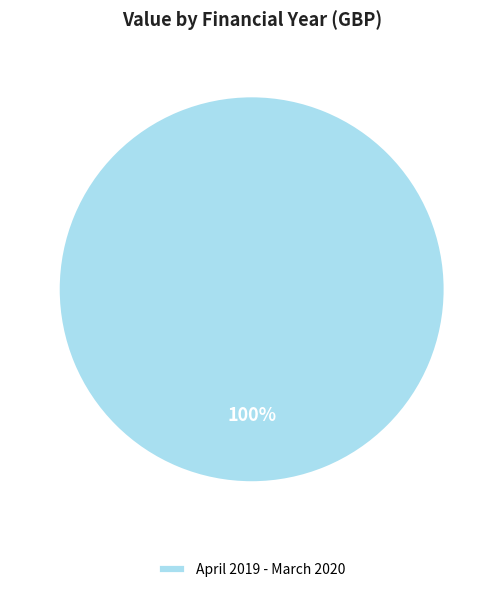

To the nearest percent, what percentage of the pie is April 2019 - March 2020?

100%